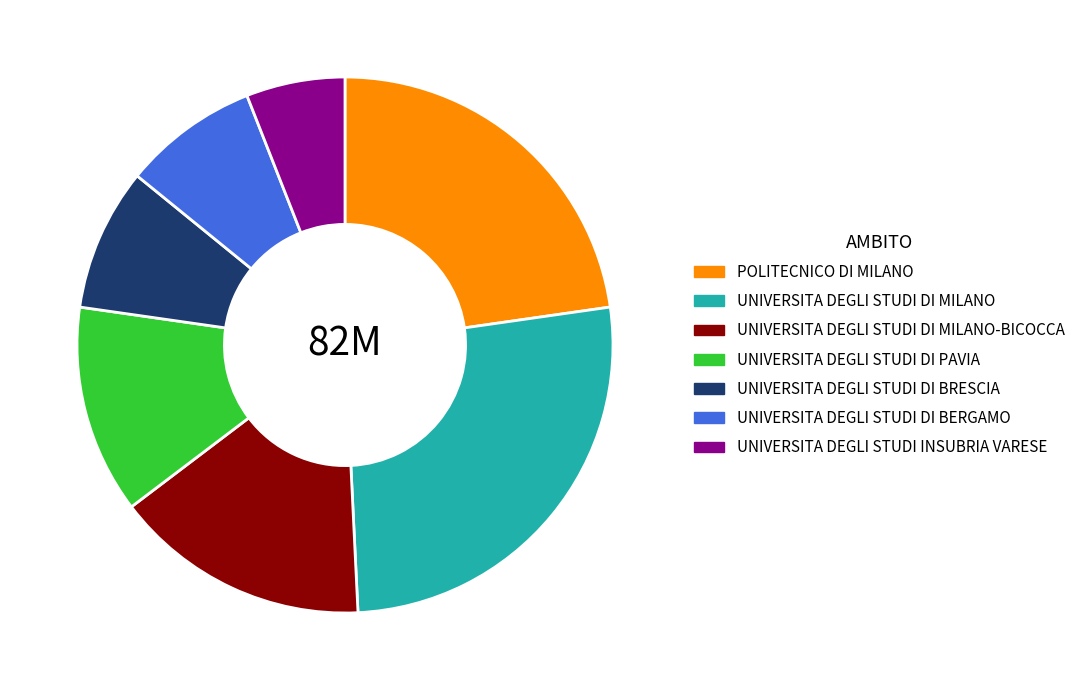

True or false: UNIVERSITA DEGLI STUDI DI BERGAMO accounts for 8% of the total.

True